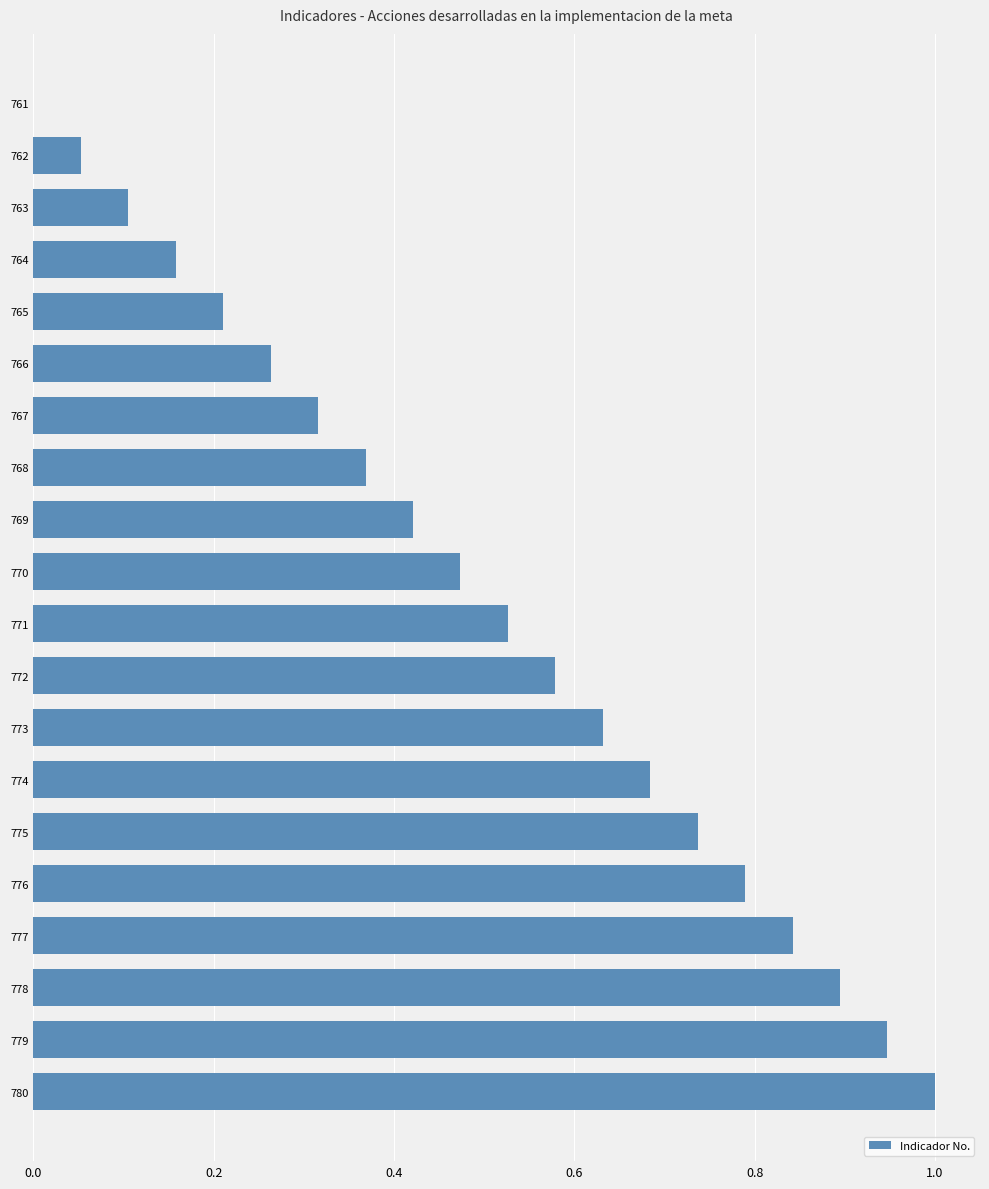

What is the sum of all values?

10.0